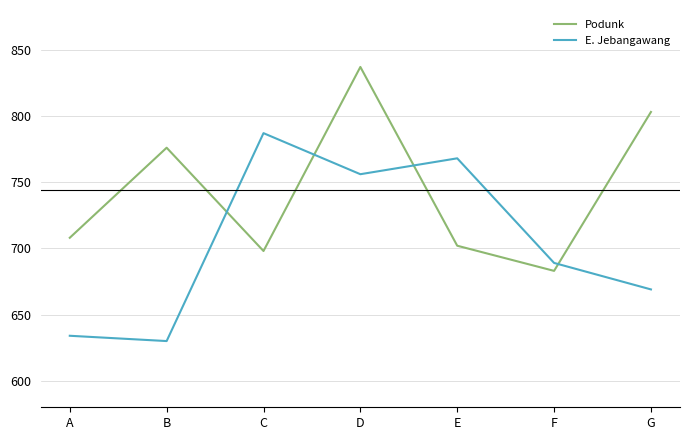

What is the average value of the Podunk series?

744